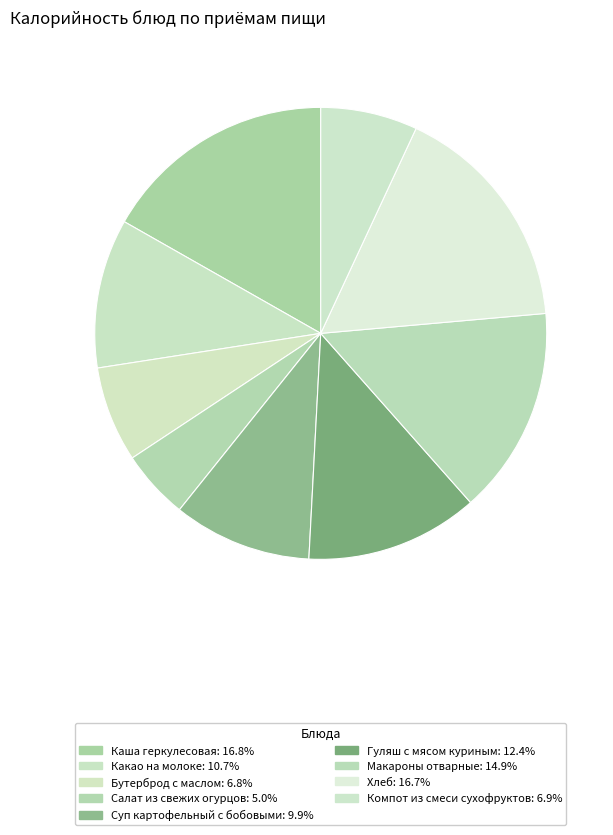

The Гуляш с мясом куриным slice represents 1% of the pie. True or false?

False